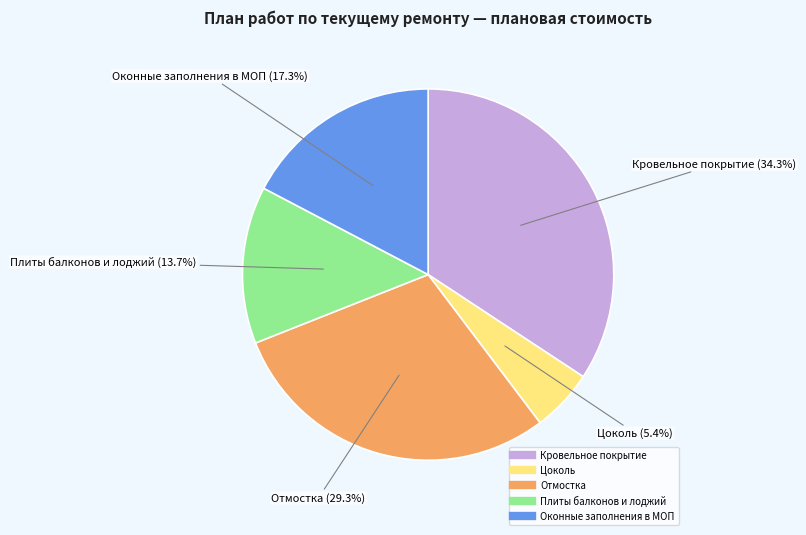

Count the number of slices in the pie.

5